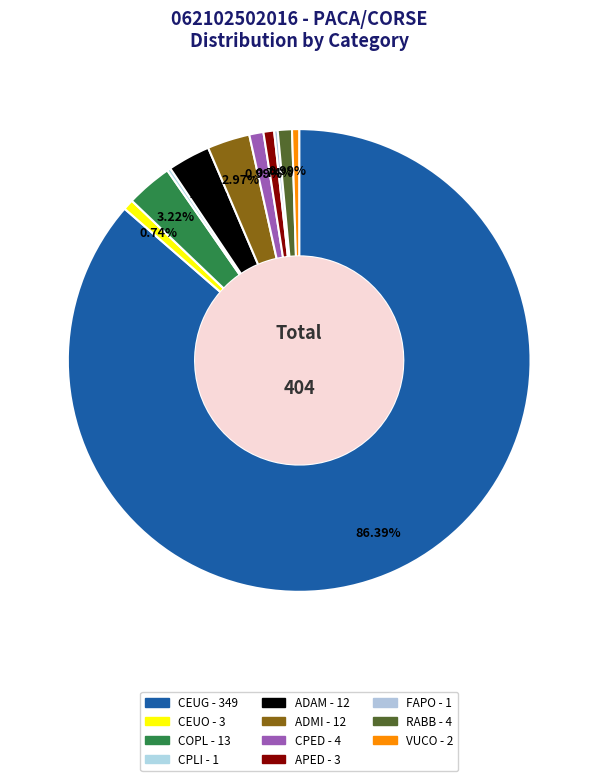

Rank the categories by value from highest to lowest.

CEUG, COPL, ADAM, ADMI, CPED, RABB, CEUO, APED, VUCO, CPLI, FAPO